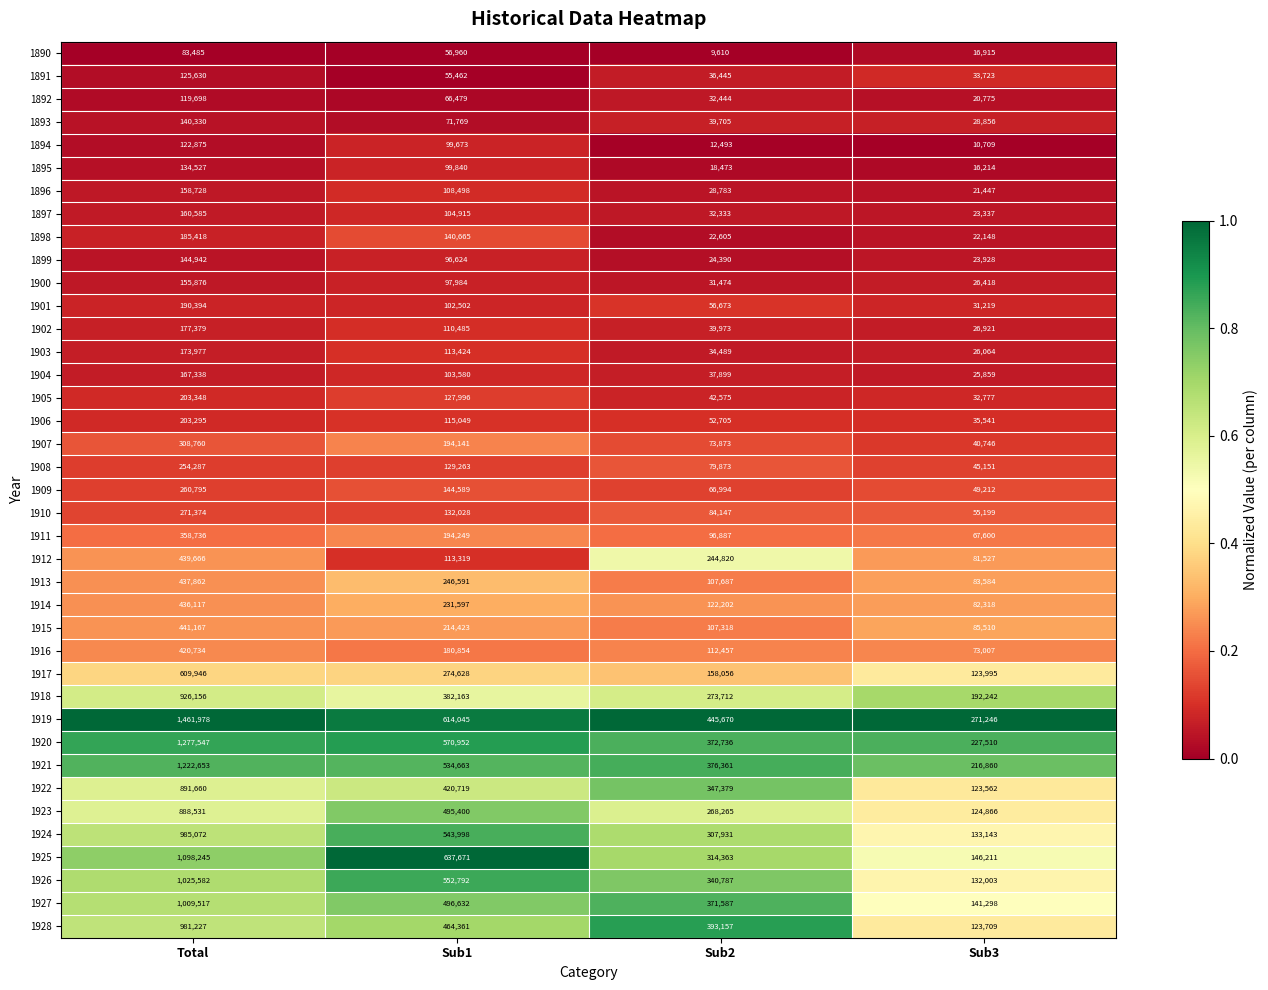

Rank the series at Sub3 from highest to lowest value.

1919, 1920, 1921, 1918, 1925, 1927, 1924, 1926, 1923, 1917, 1928, 1922, 1915, 1913, 1914, 1912, 1916, 1911, 1910, 1909, 1908, 1907, 1906, 1891, 1905, 1901, 1893, 1902, 1900, 1903, 1904, 1899, 1897, 1898, 1896, 1892, 1890, 1895, 1894